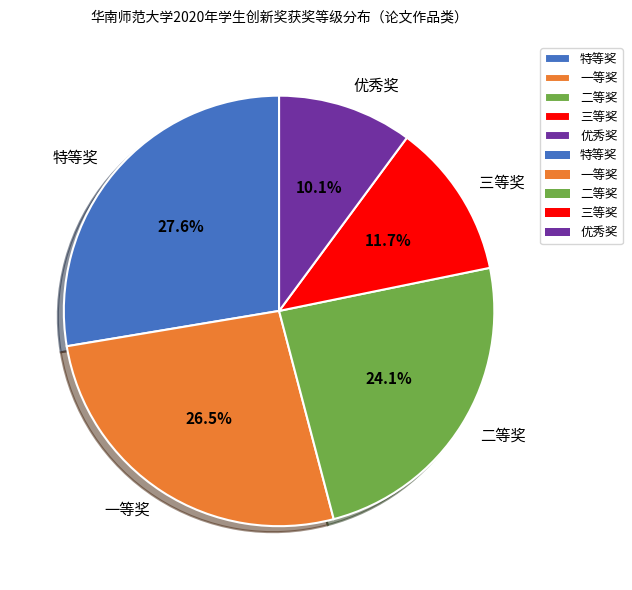

To the nearest percent, what is the difference between the 特等奖 and 二等奖 slice percentages?

4%